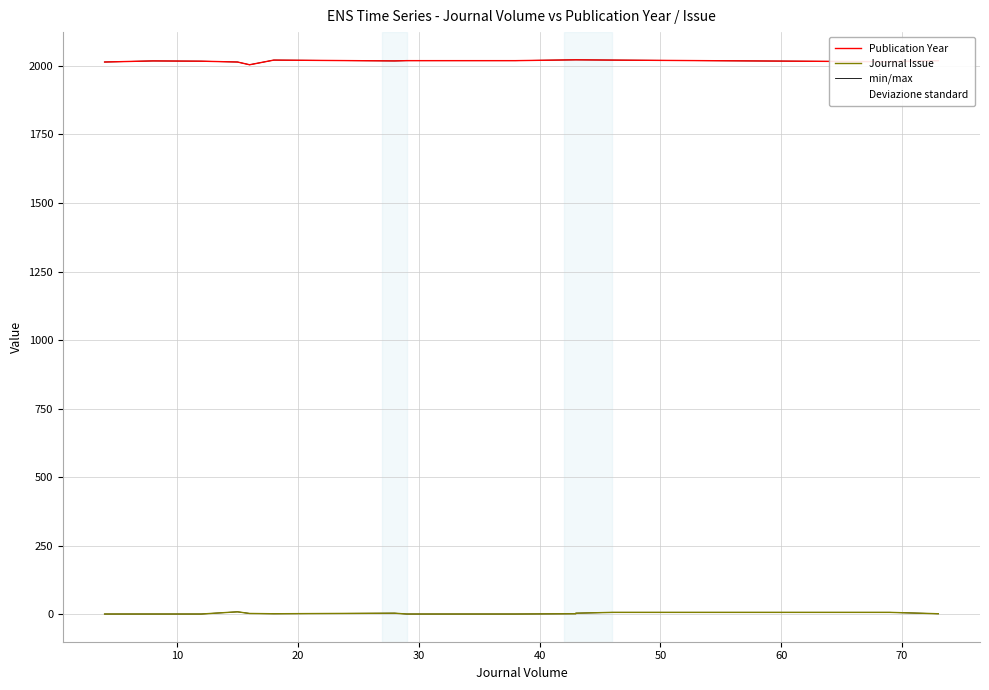

How many values in the min/max series exceed 2018?

7